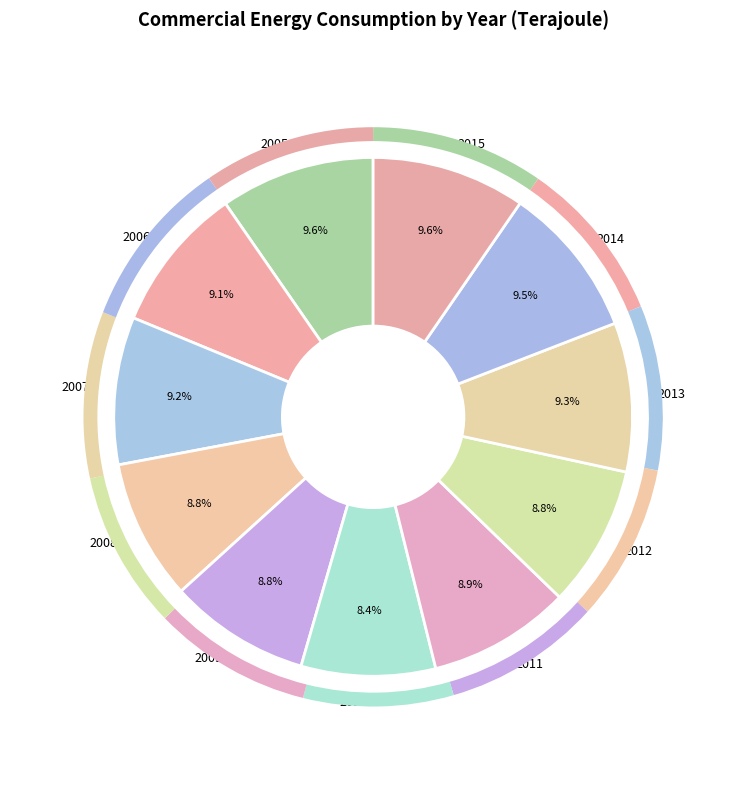

Count the number of slices in the pie.

11